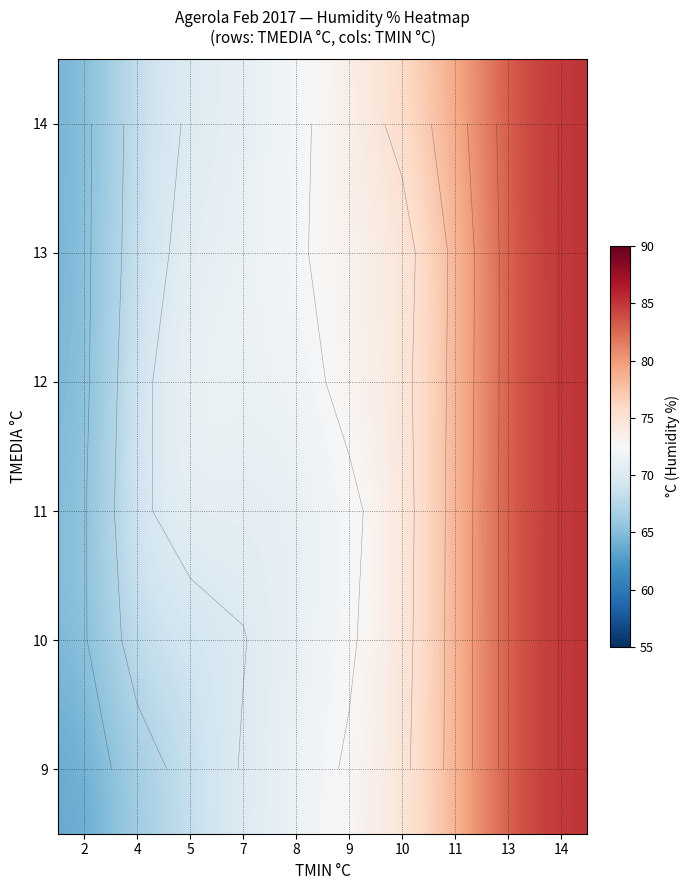

At which label does 11 reach its peak?

14